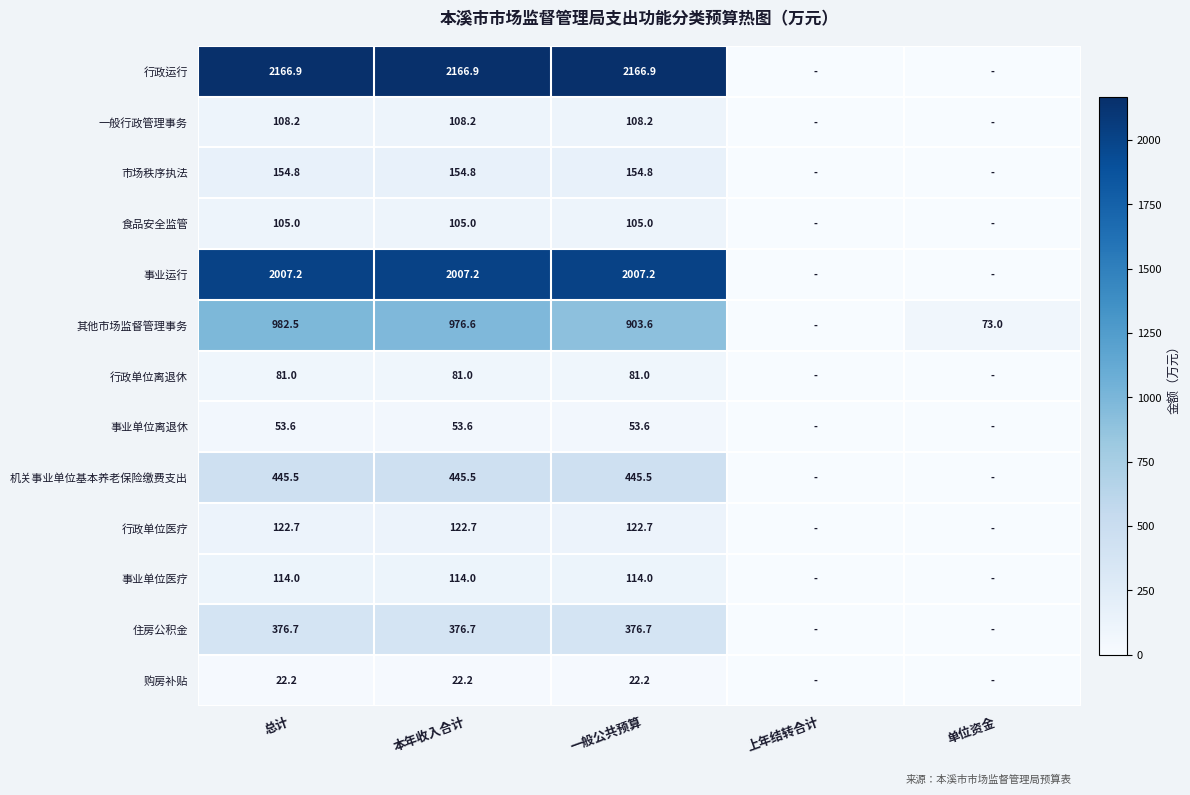

What is the difference between the highest and lowest values at 总计?

2144.7